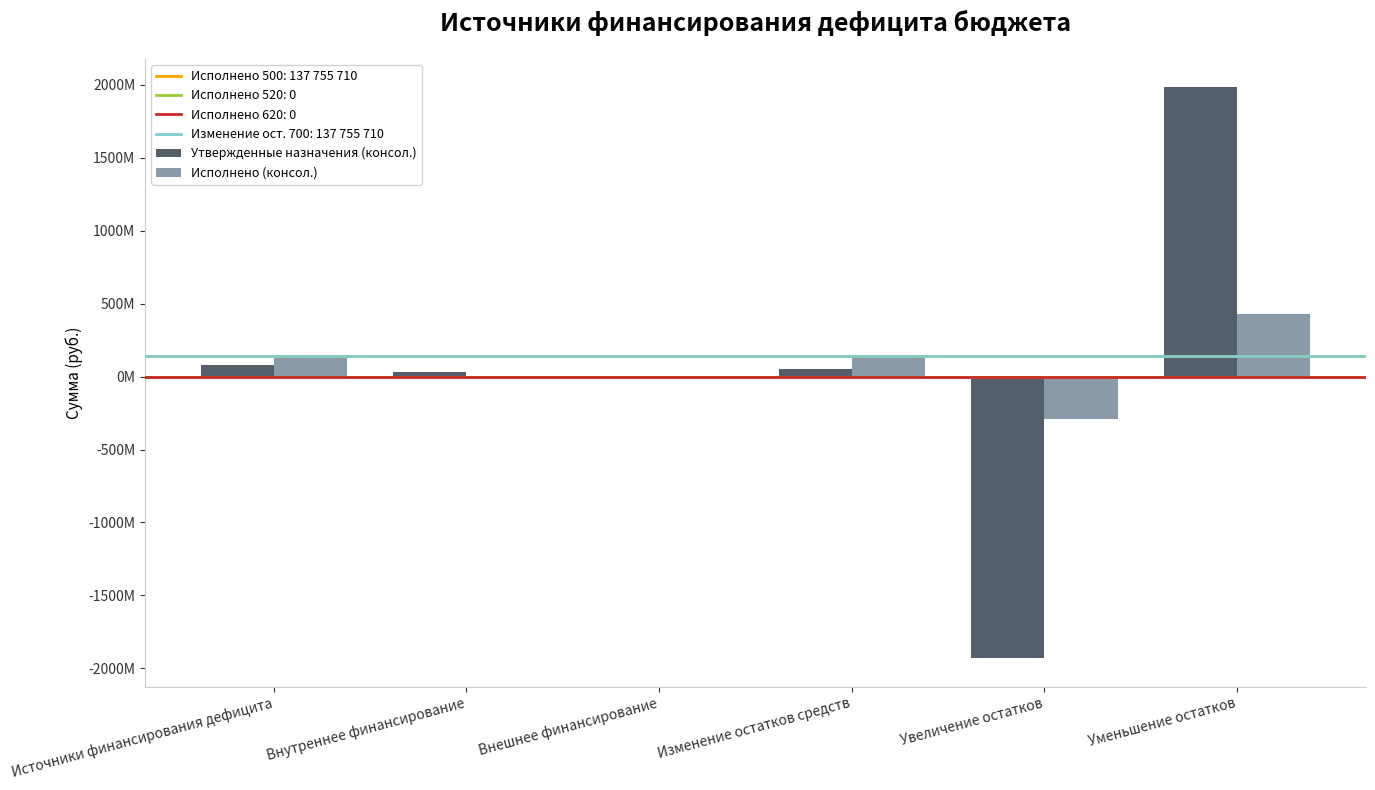

Which label corresponds to the smallest value in the chart?

Увеличение остатков